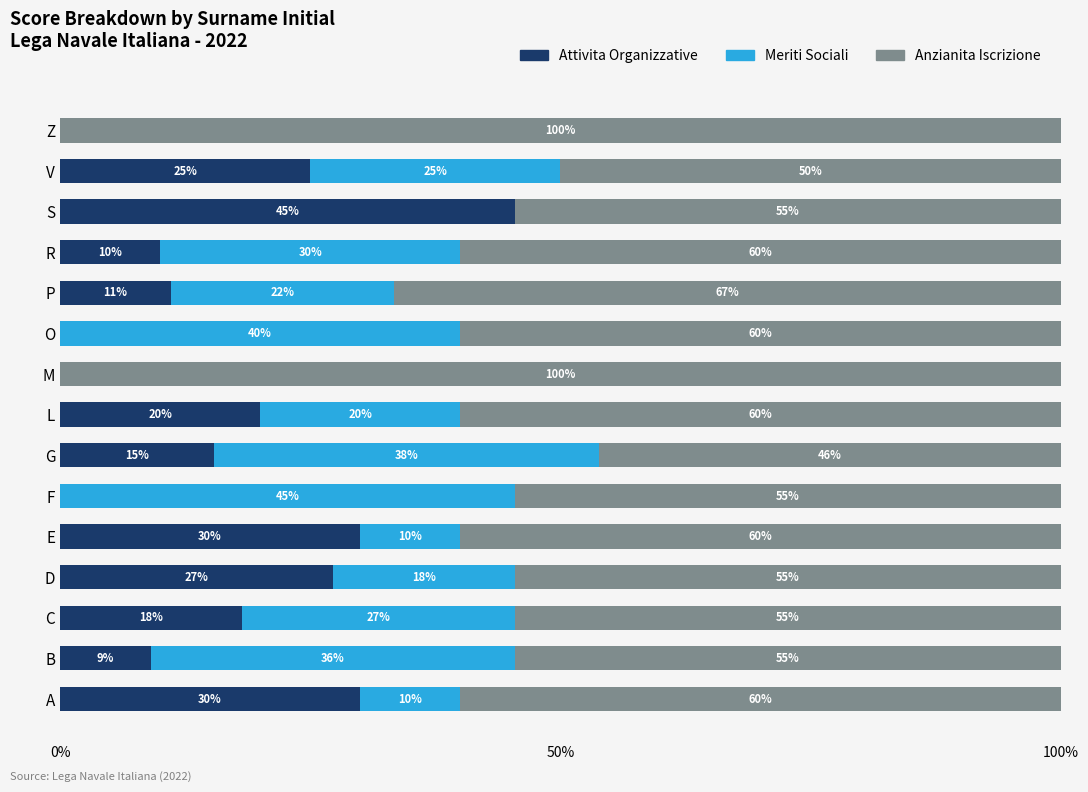

What is the total value across all series at O?

100.0